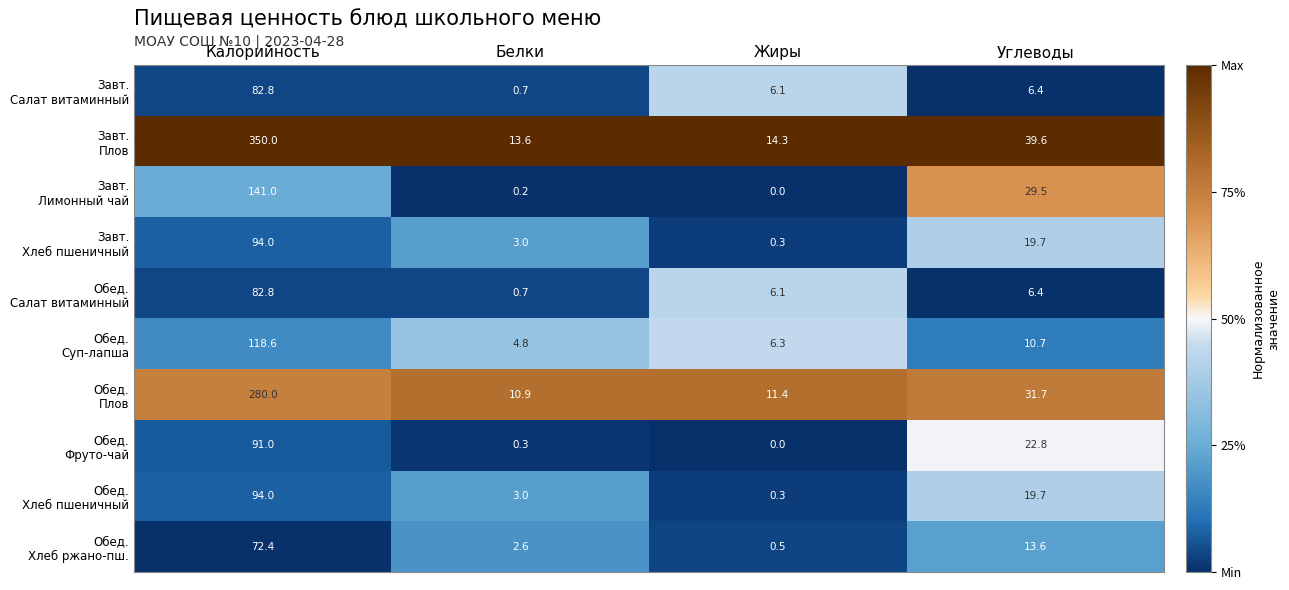

What is the total value across all series at Калорийность?

1406.6